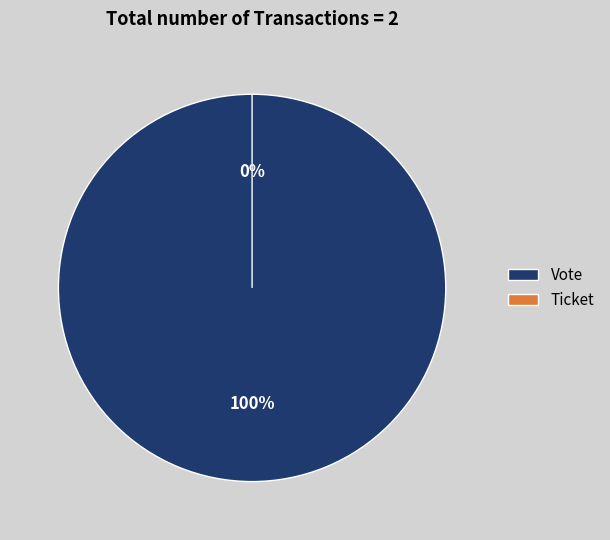

To the nearest percent, what is the difference between the Ticket and Vote slice percentages?

100%